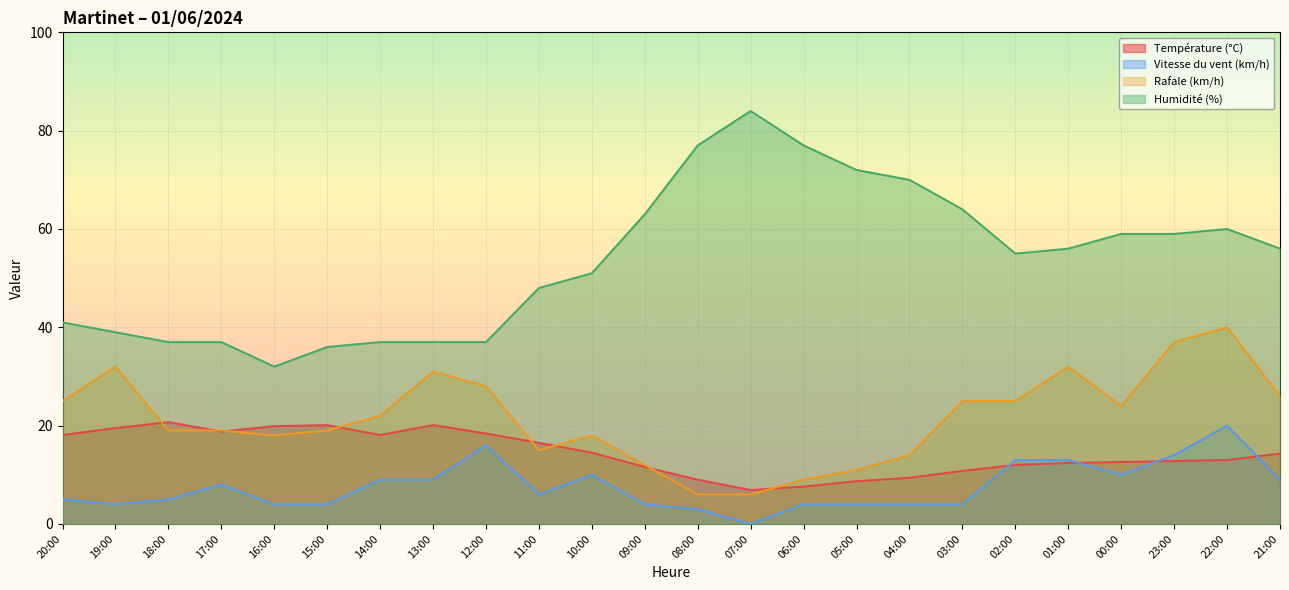

Does the chart display data point markers on the line(s)?

No